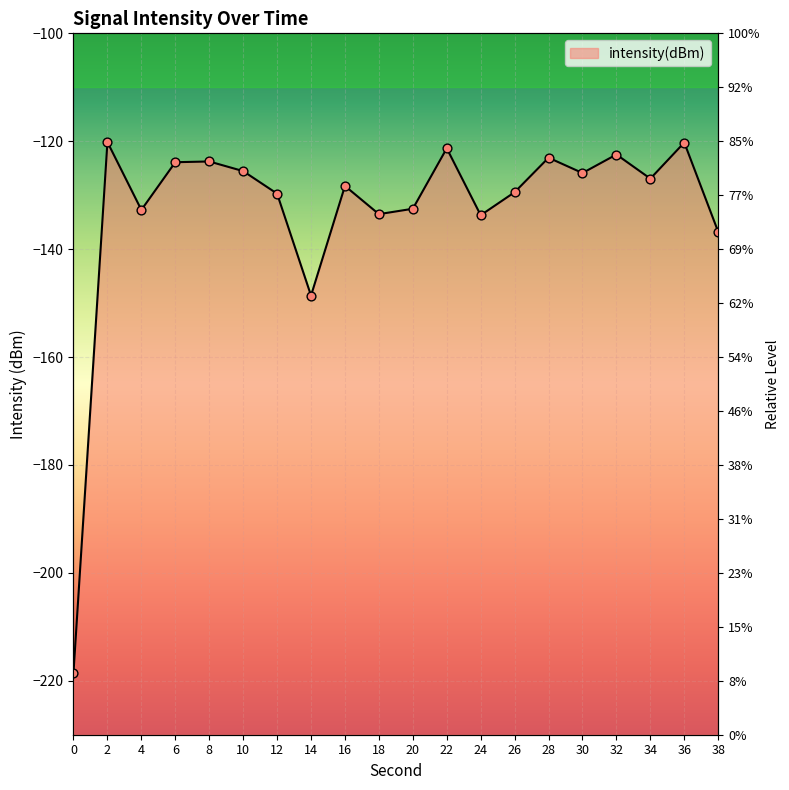

Between 4 and 38, which is larger?

4